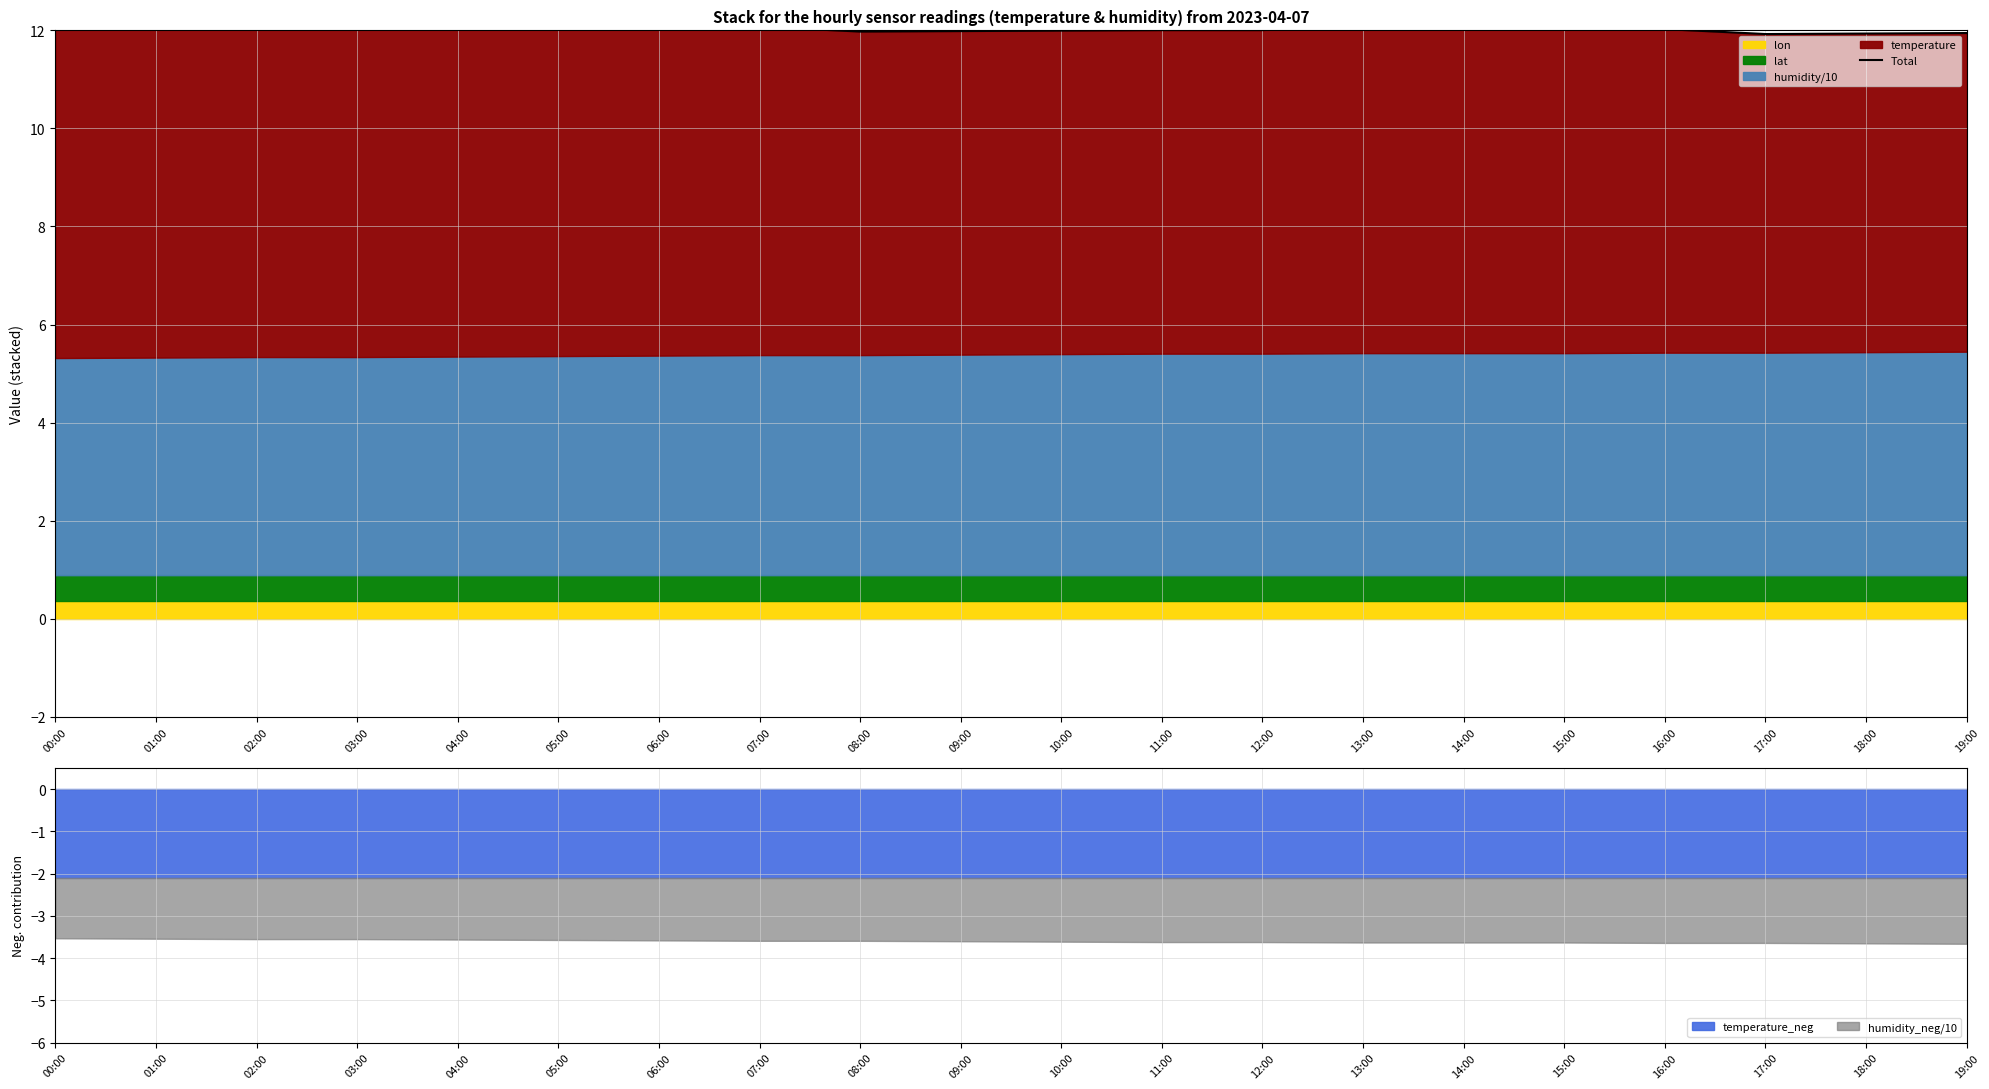

Reading left to right, extract all data points from this chart.

12.3	12.2	12.2	12.1	12.1	12.1	12.1	12.1	12.0	12.0	12.0	12.0	12.0	12.1	12.1	12.0	12.0	11.9	11.9	11.9